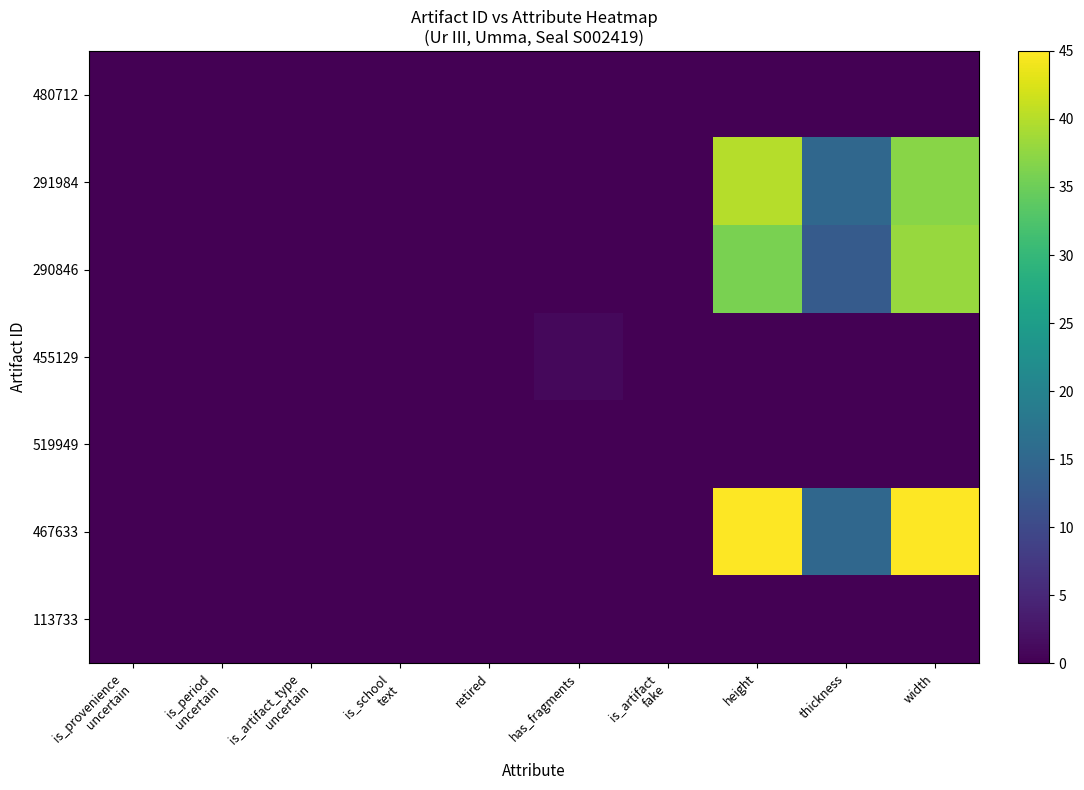

Reading right to left, transcribe all the data shown in this chart.

480712: width=0	thickness=0	height=0	is_artifact
fake=0	has_fragments=0	retired=0	is_school
text=0	is_artifact_type
uncertain=0	is_period
uncertain=0	is_provenience
uncertain=0
291984: width=37	thickness=15	height=40	is_artifact
fake=0	has_fragments=0	retired=0	is_school
text=0	is_artifact_type
uncertain=0	is_period
uncertain=0	is_provenience
uncertain=0
290846: width=38	thickness=13	height=36	is_artifact
fake=0	has_fragments=0	retired=0	is_school
text=0	is_artifact_type
uncertain=0	is_period
uncertain=0	is_provenience
uncertain=0
455129: width=0	thickness=0	height=0	is_artifact
fake=0	has_fragments=1	retired=0	is_school
text=0	is_artifact_type
uncertain=0	is_period
uncertain=0	is_provenience
uncertain=0
519949: width=0	thickness=0	height=0	is_artifact
fake=0	has_fragments=0	retired=0	is_school
text=0	is_artifact_type
uncertain=0	is_period
uncertain=0	is_provenience
uncertain=0
467633: width=45	thickness=15	height=45	is_artifact
fake=0	has_fragments=0	retired=0	is_school
text=0	is_artifact_type
uncertain=0	is_period
uncertain=0	is_provenience
uncertain=0
113733: width=0	thickness=0	height=0	is_artifact
fake=0	has_fragments=0	retired=0	is_school
text=0	is_artifact_type
uncertain=0	is_period
uncertain=0	is_provenience
uncertain=0